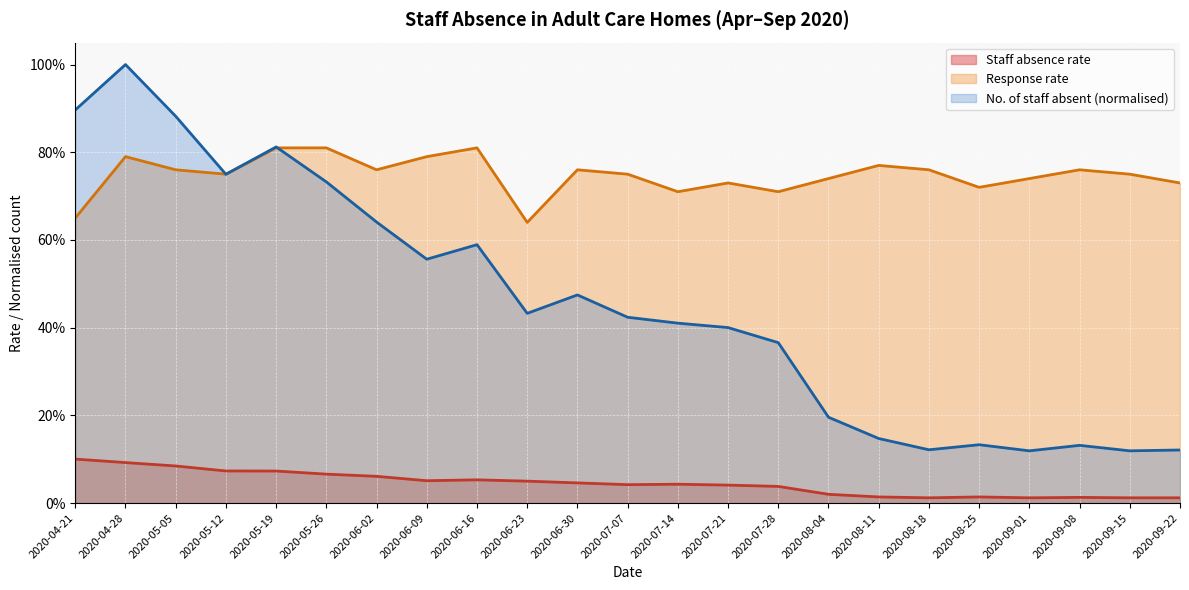

What is the spread (max minus min) of values at 2020-05-19?

0.7